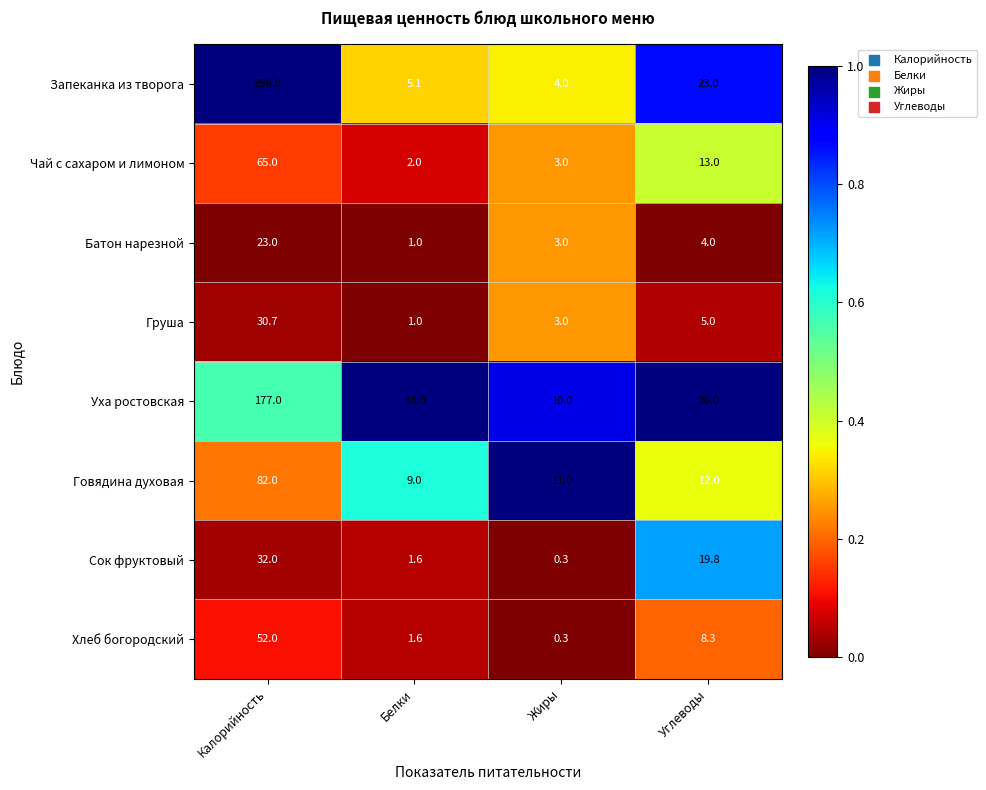

Rank the categories by Груша value from highest to lowest.

Калорийность, Углеводы, Жиры, Белки